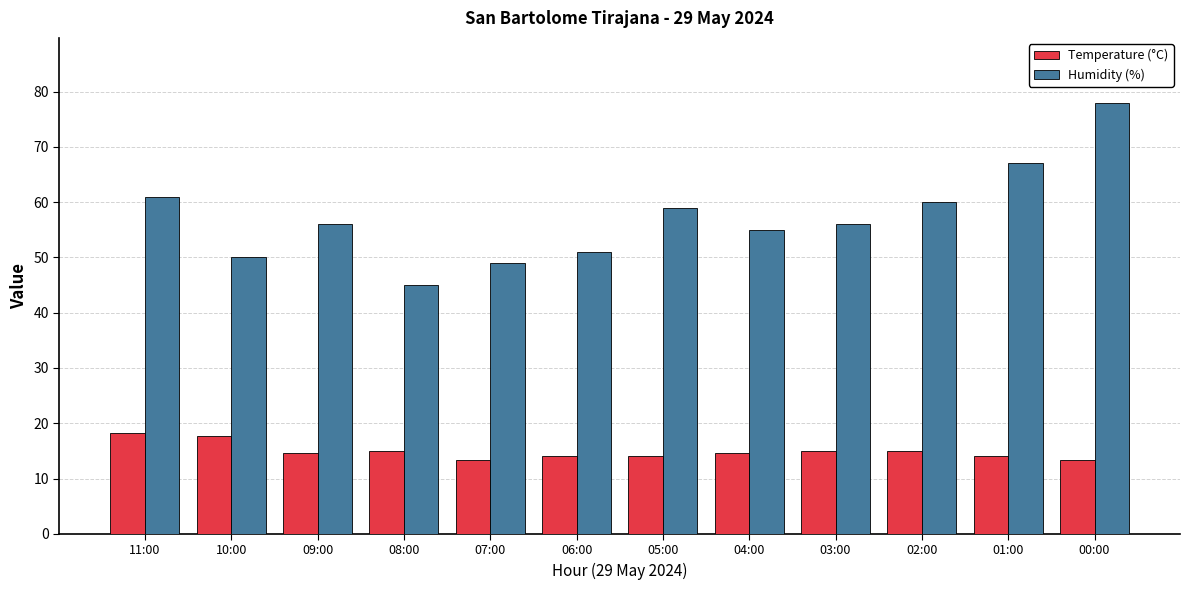

At 02:00, list the series in order from largest to smallest.

Humidity (%), Temperature (°C)